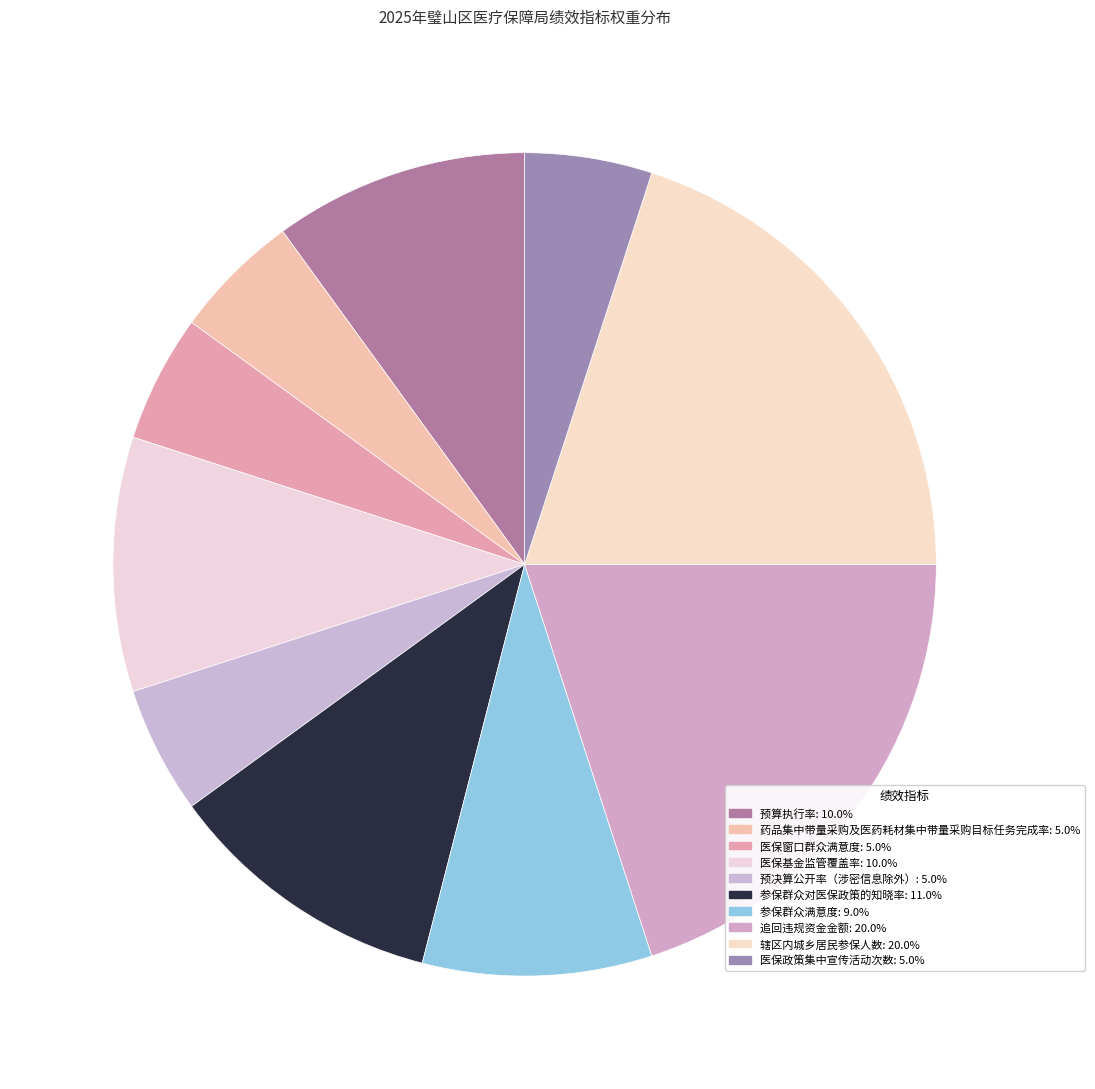

Which category has the biggest portion of the pie?

追回违规资金金额